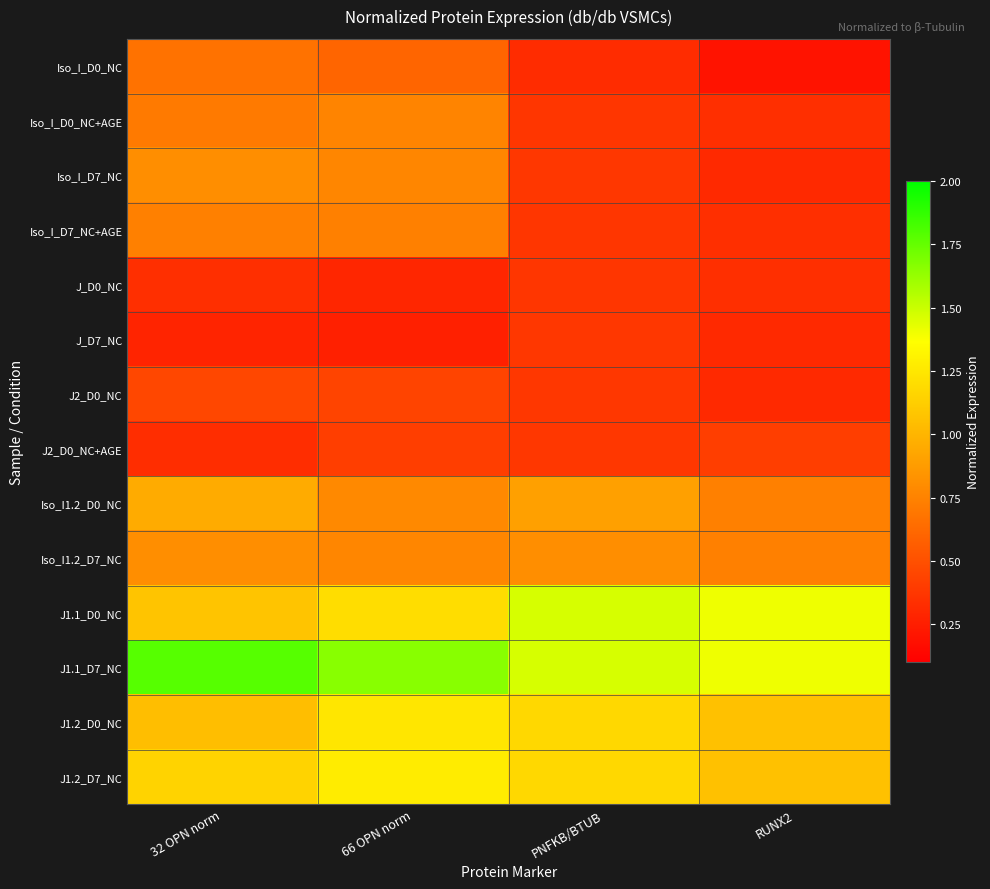

What is the minimum value shown in the chart?

0.2